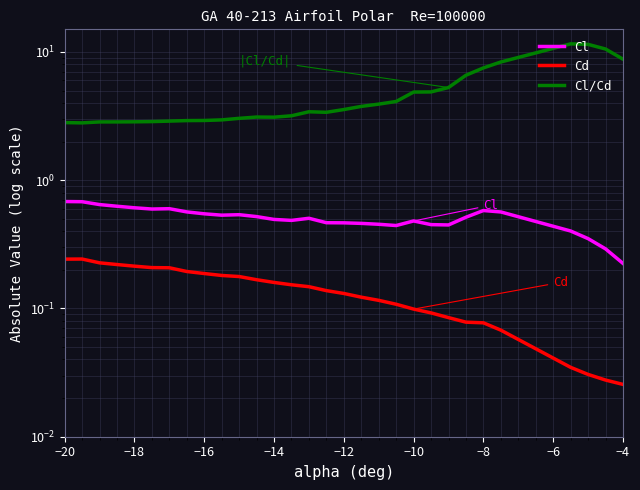

Rank the series at −8 from lowest to highest value.

Cd, Cl, Cl/Cd